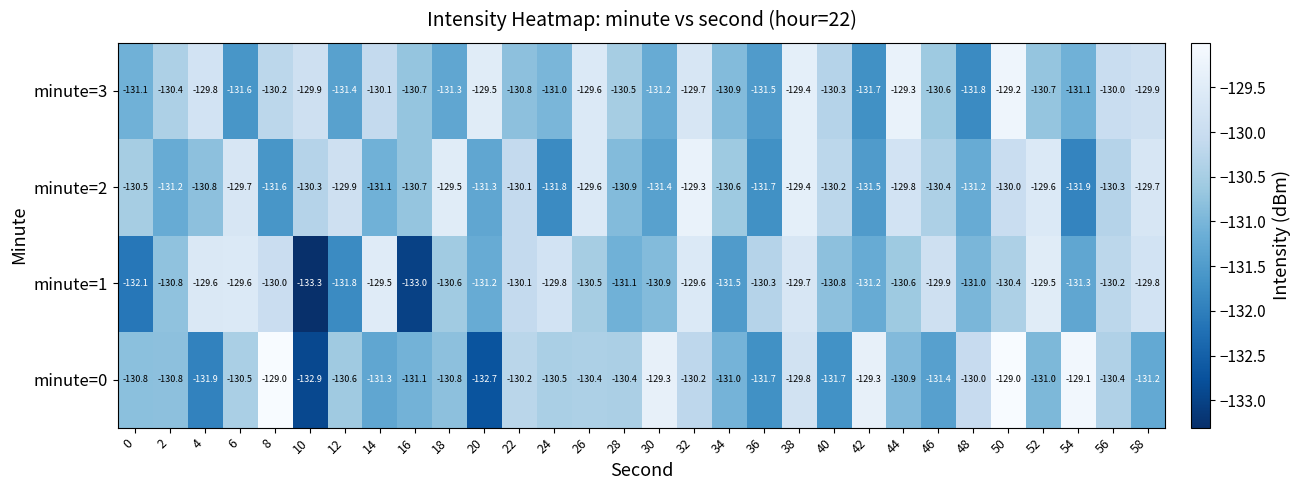

At which category does the chart reach its minimum across all series?

10